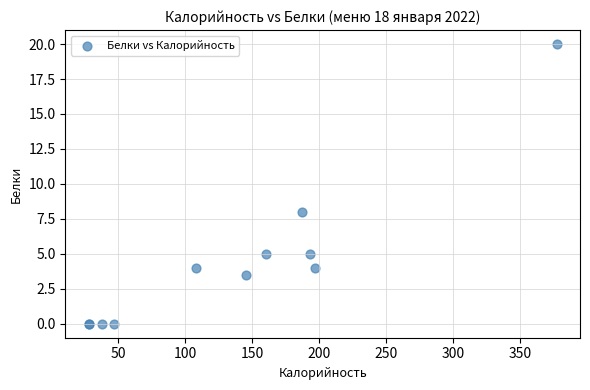

What Y value in the scatter plot is closest to 10?

8.0